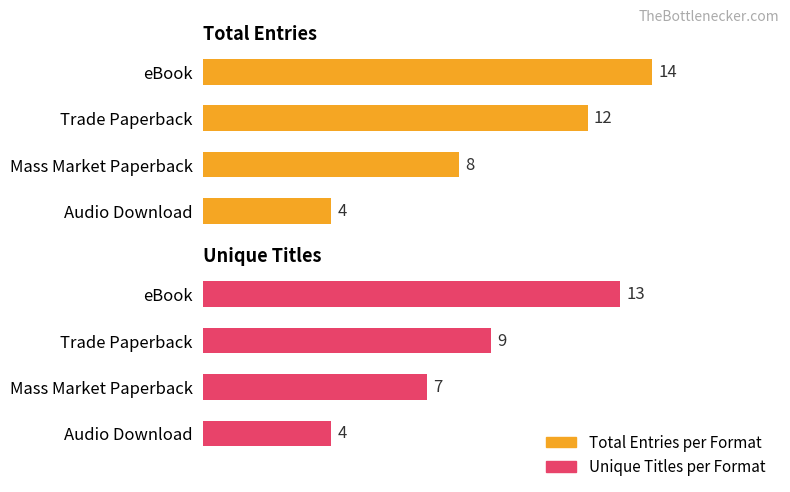

What is the maximum value shown in the chart?

14